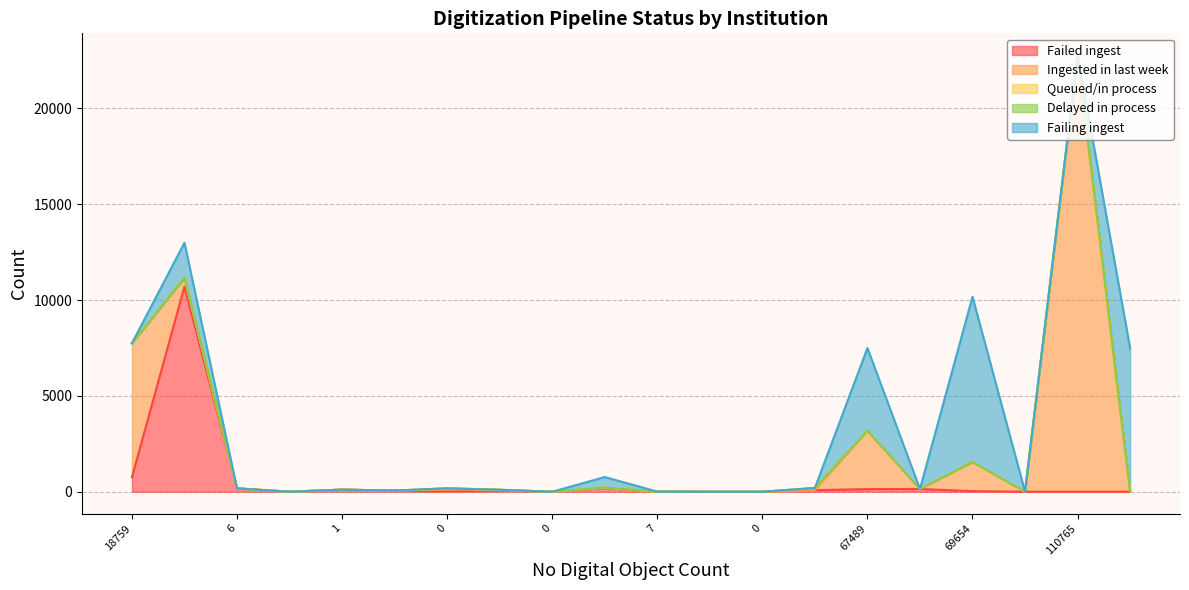

The value of Failing ingest at 18759 is 1. True or false?

True